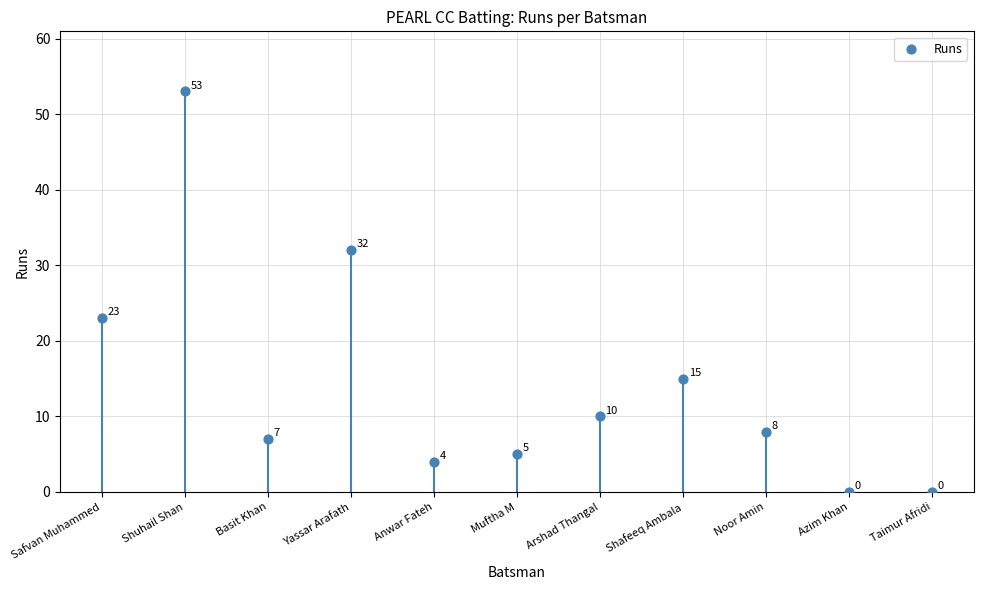

What Y value in the scatter plot is closest to 26?

23